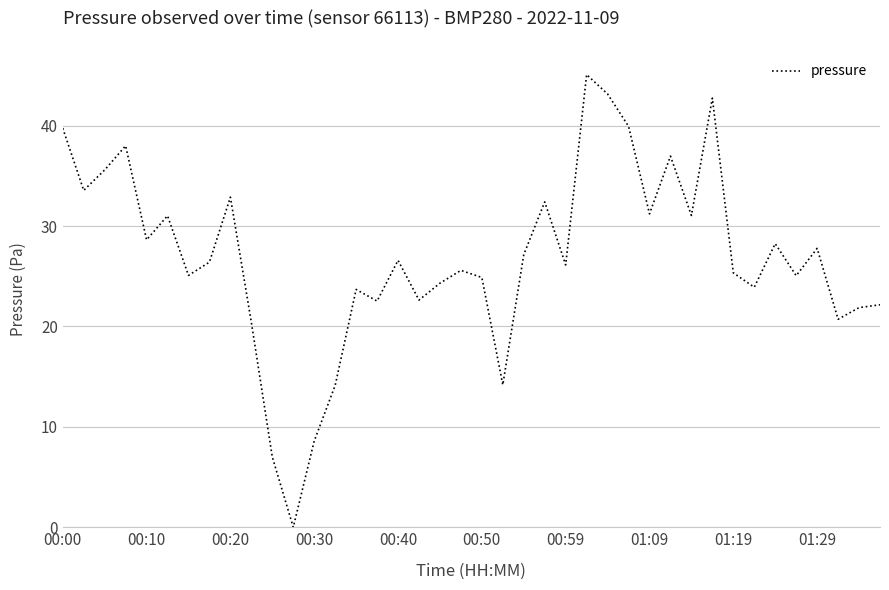

What is the difference between the maximum and minimum values?

45.1